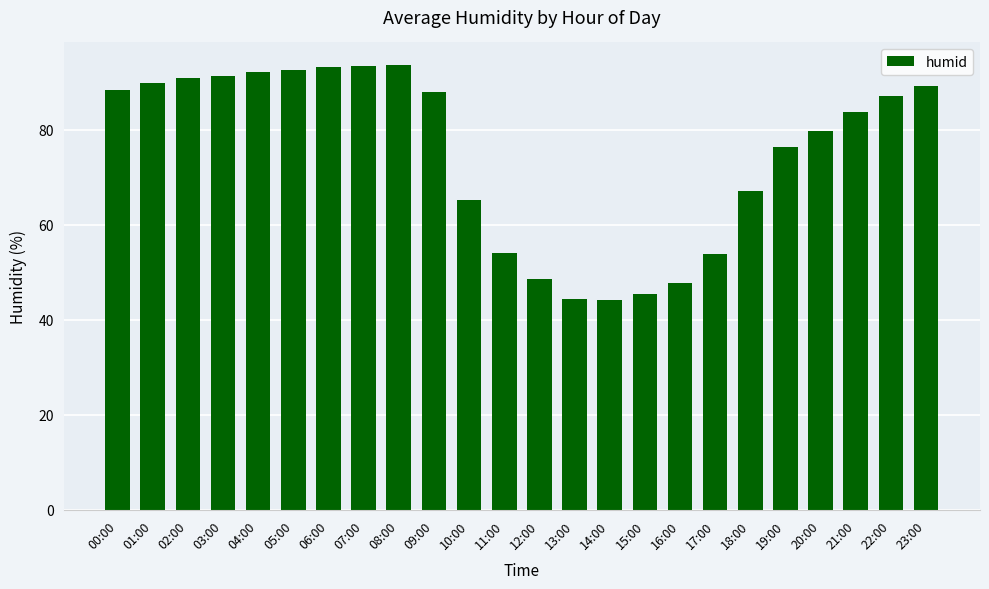

What position from the left is 22:00?

23